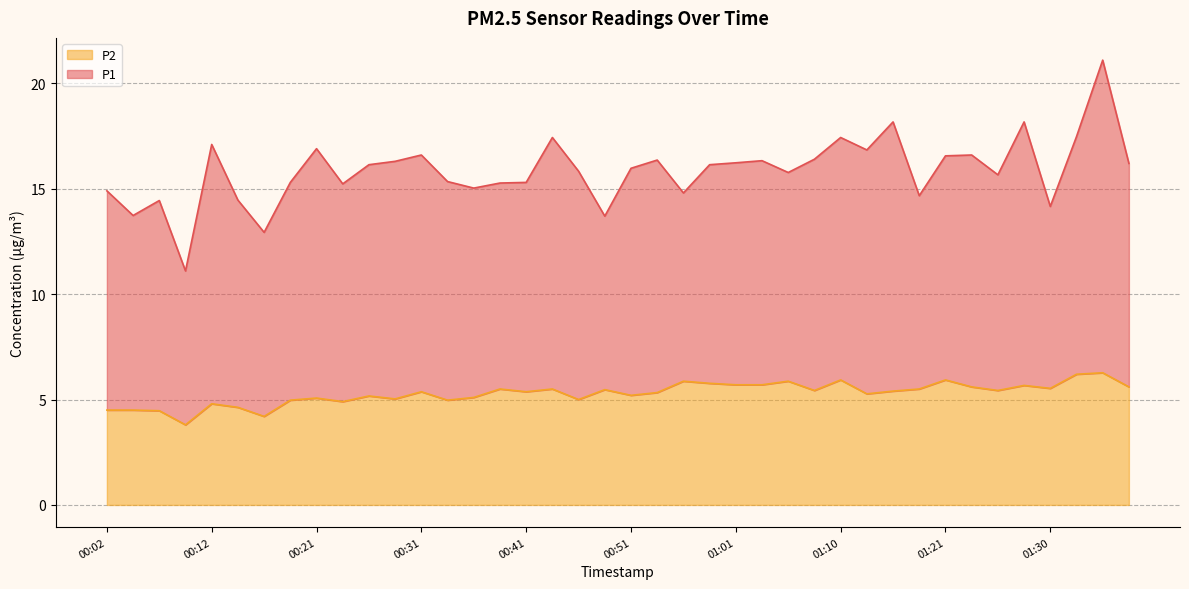

What is the difference between the values at 01:23 and 01:21?

0.3